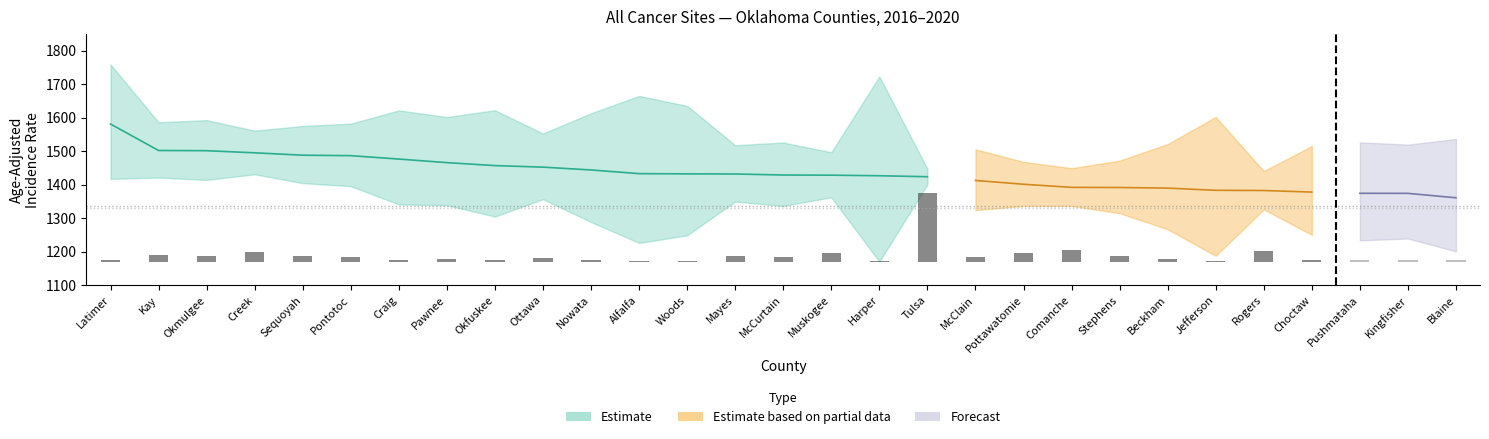

What is the highest value of the Rate series?

1581.2